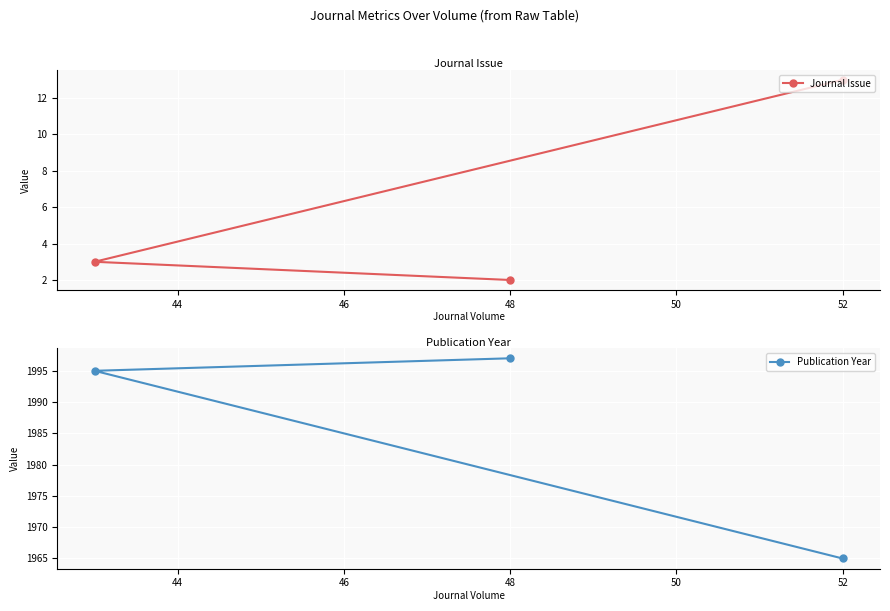

Reading right to left, extract all data points from this chart.

Journal Issue: 13	2	3
Publication Year: 1965	1997	1995